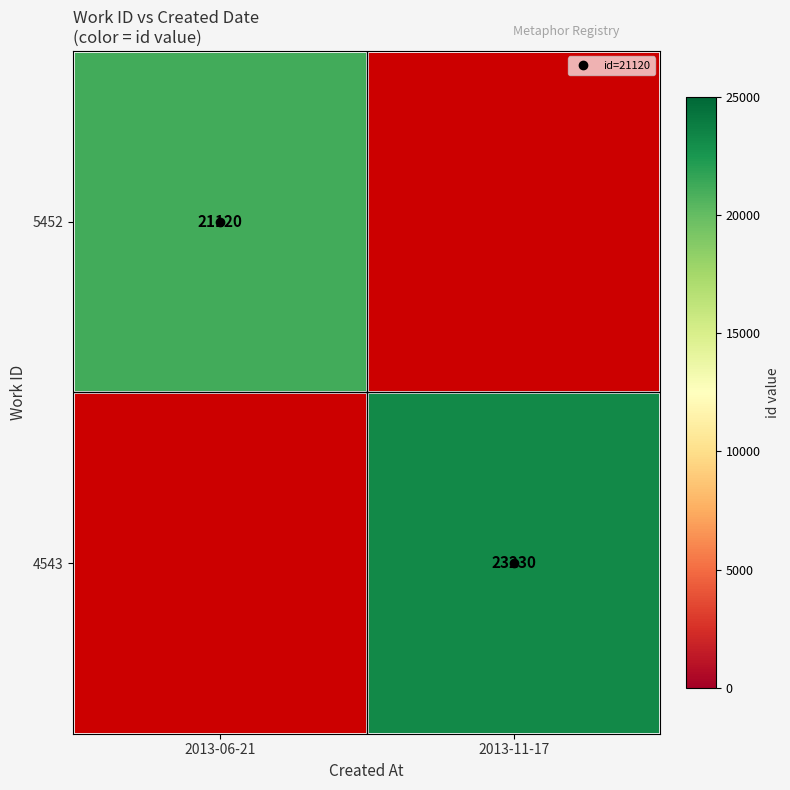

Which has a higher value, 2013-06-21 or 2013-11-17?

2013-11-17